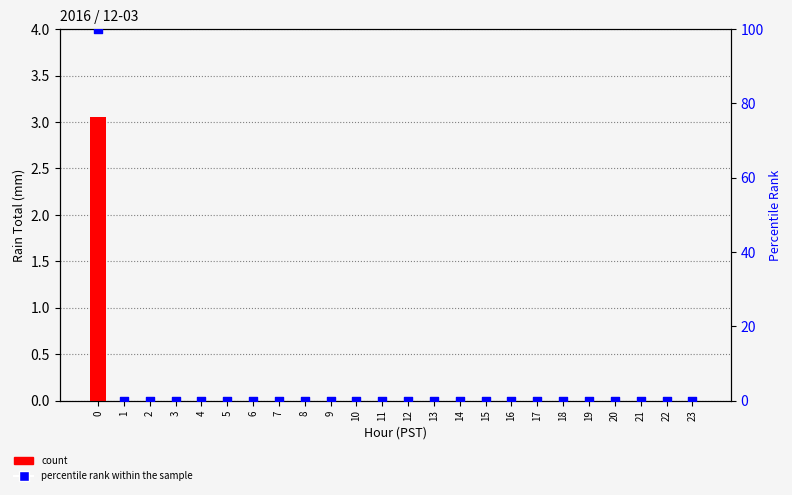

Which series contains the lowest Y value?

count